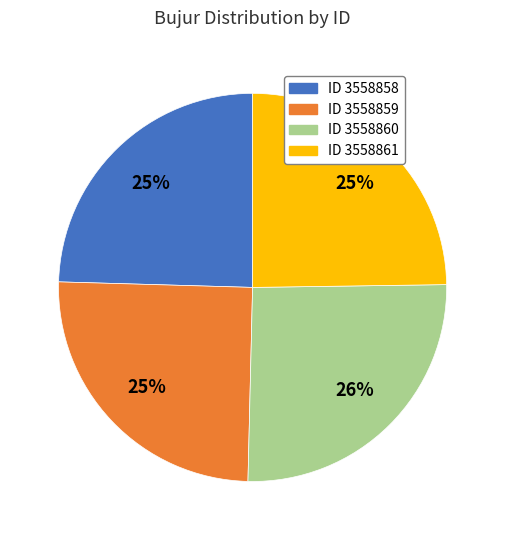

Count the number of slices in the pie.

4